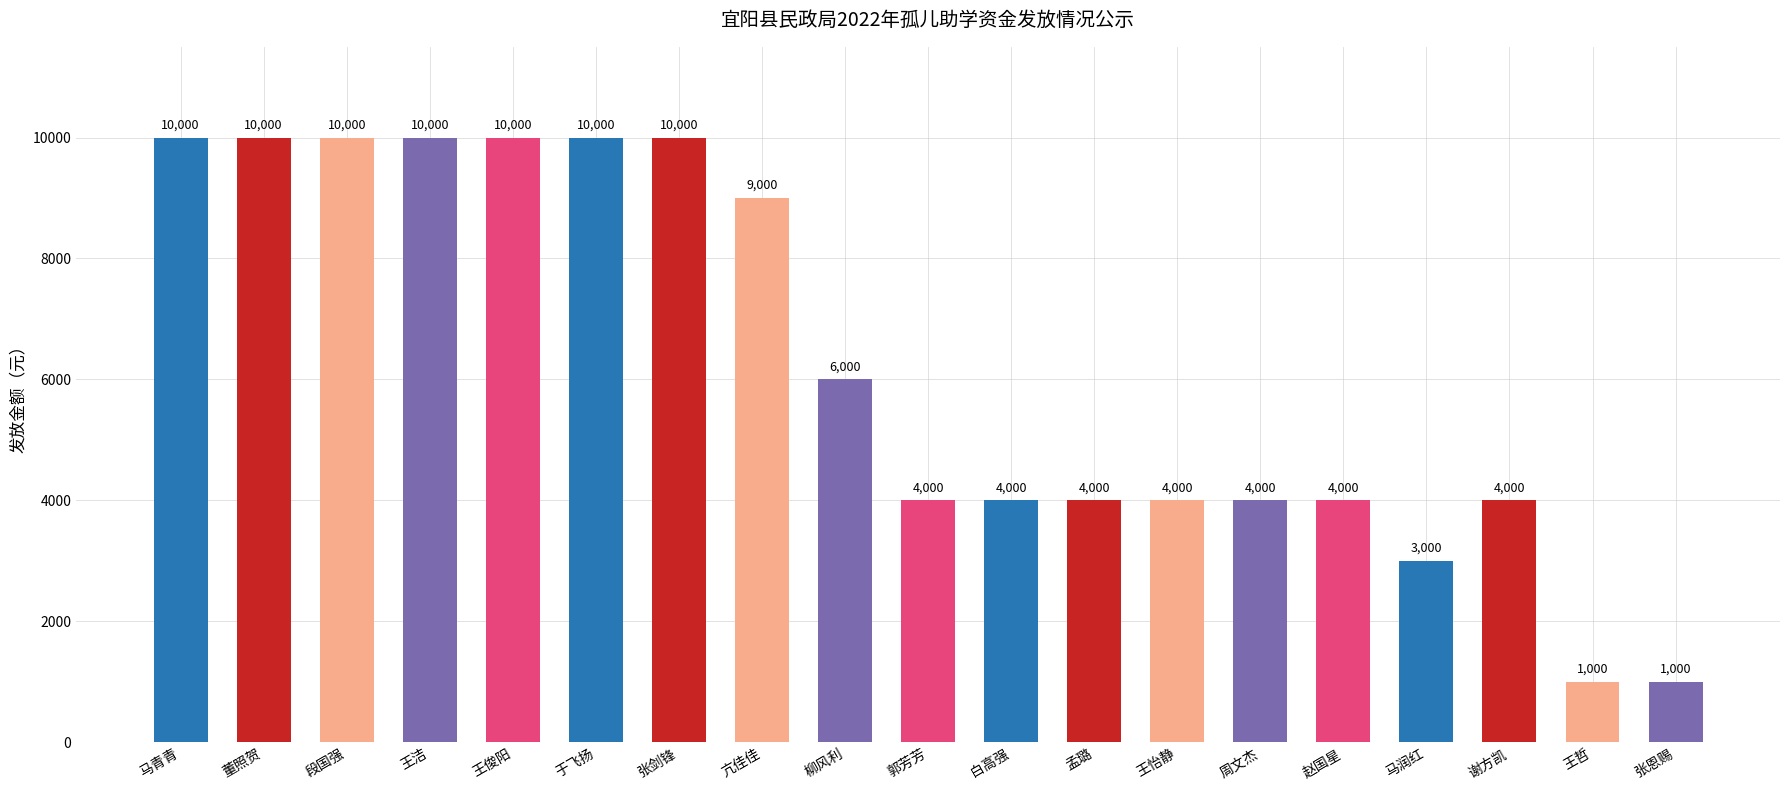

What is the label of the 13th bar from the right?

张剑锋